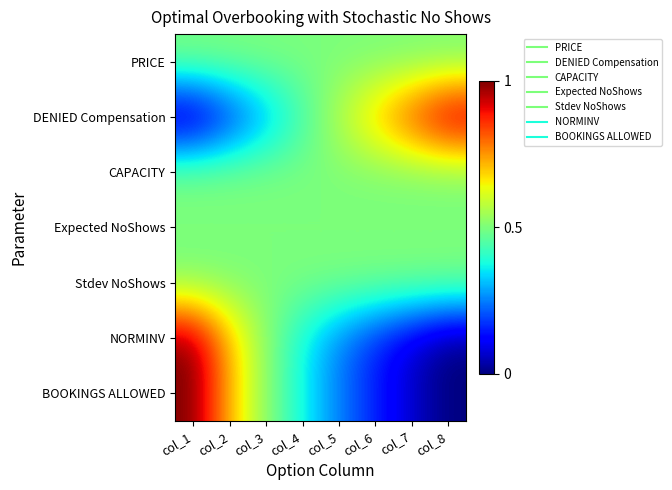

How many distinct data groups are displayed?

7